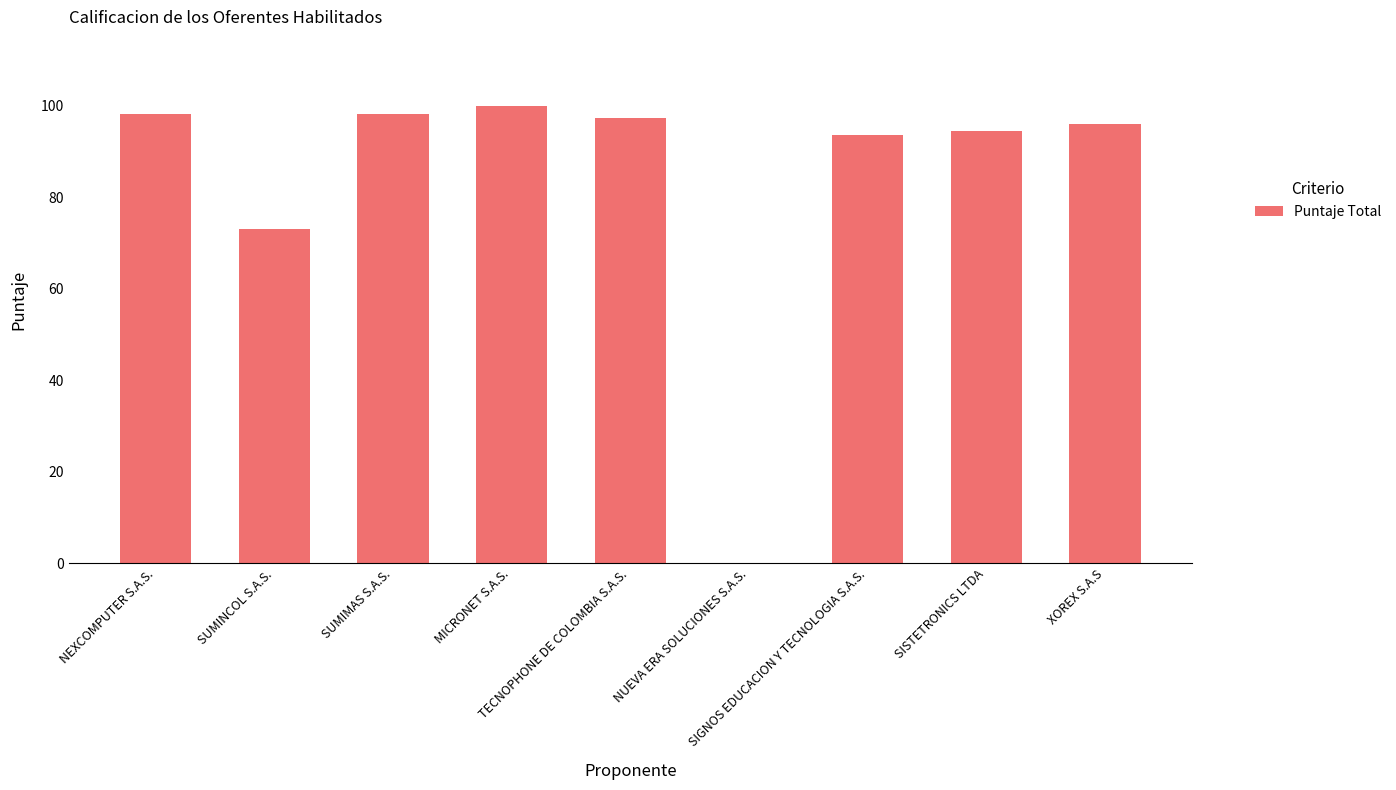

Approximately how many times larger is the value at NEXCOMPUTER S.A.S. compared to SISTETRONICS LTDA?

1.0